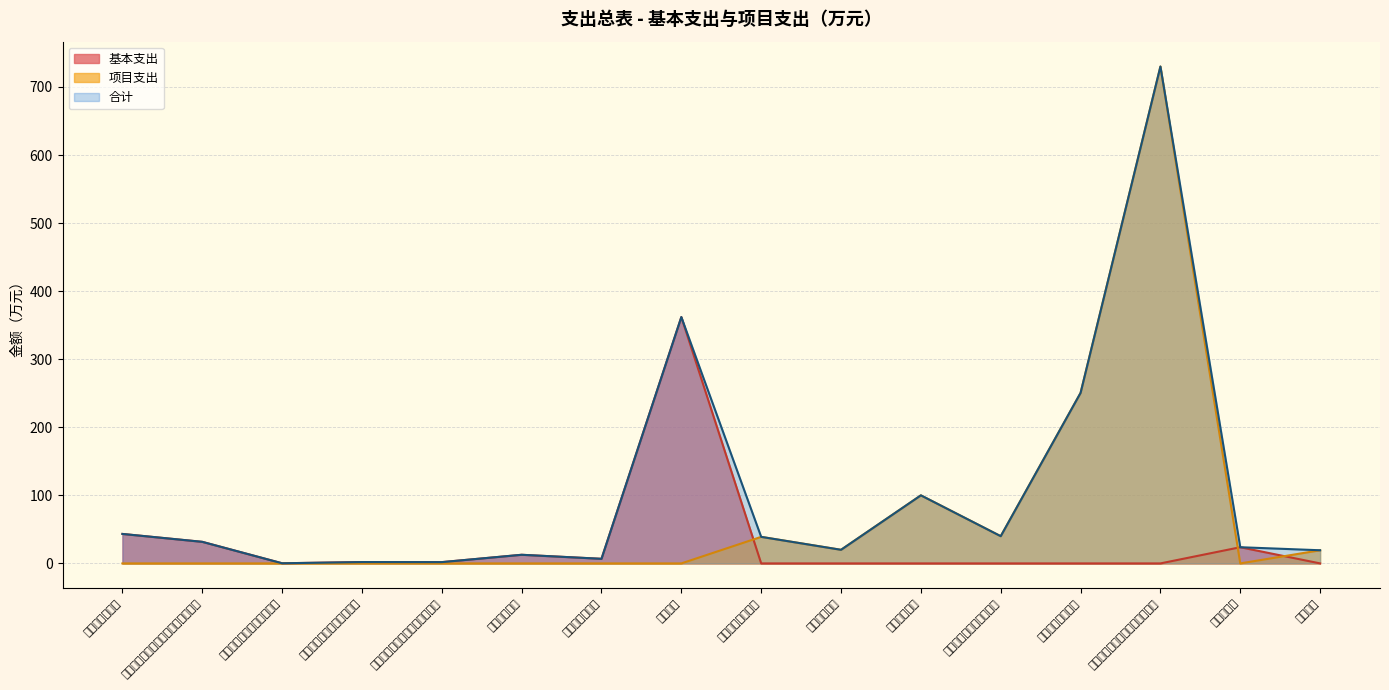

Which has a higher value, 其他农业农村支出 or 农村合作经济?

其他农业农村支出